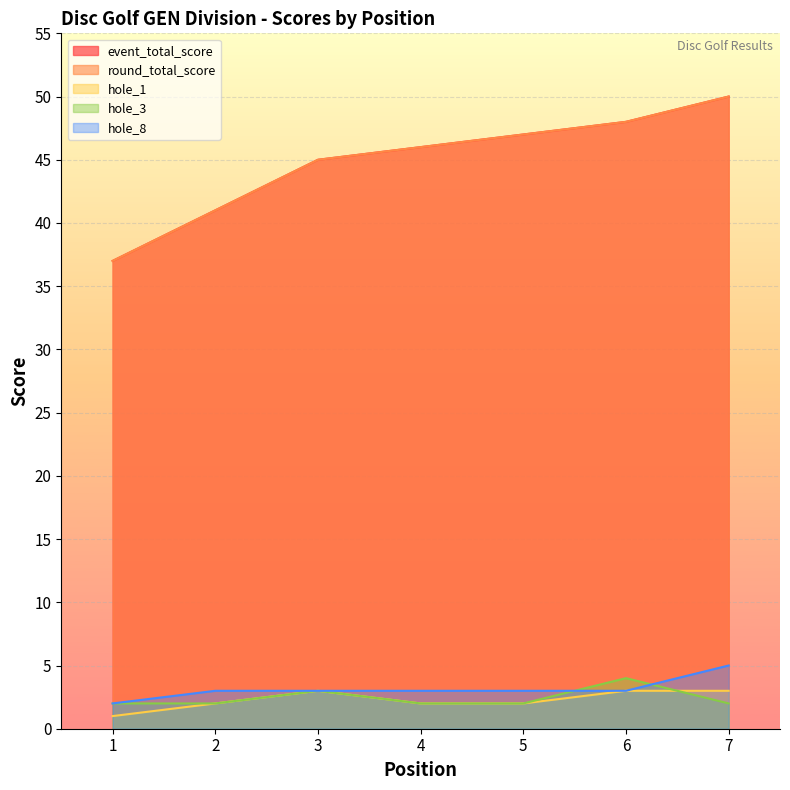

What is the difference between the second highest and minimum values in the round_total_score series?

11